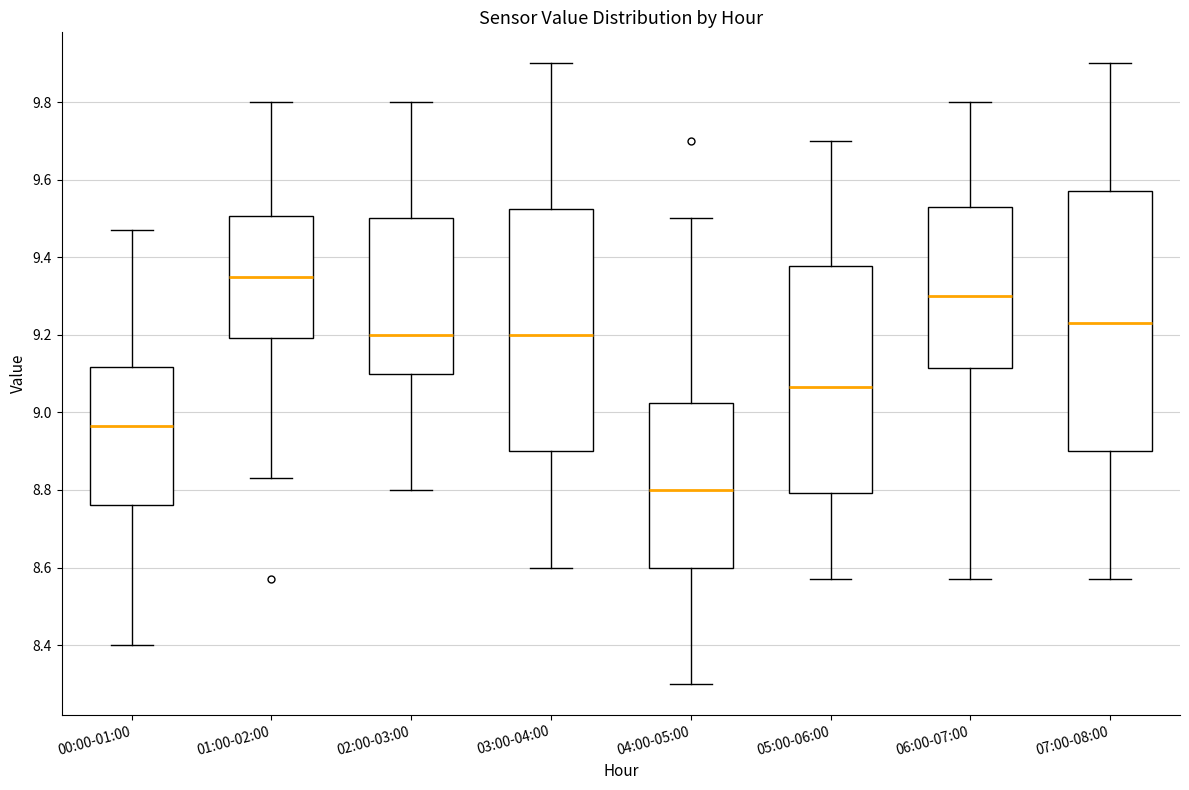

Reading left to right, transcribe this box plot: for each box, give where its median line is, the range the box spans, and where its two whiskers end, as read against the y-axis. The values are not printed on the chart, so give them approximately, as read against the axis.

00:00-01:00: median 8.96, box 8.76 to 9.12, whiskers 8.40 to 9.48
01:00-02:00: median 9.36, box 9.20 to 9.50, whiskers 8.84 to 9.80
02:00-03:00: median 9.20, box 9.10 to 9.50, whiskers 8.80 to 9.80
03:00-04:00: median 9.20, box 8.90 to 9.52, whiskers 8.60 to 9.90
04:00-05:00: median 8.80, box 8.60 to 9.02, whiskers 8.30 to 9.50
05:00-06:00: median 9.06, box 8.80 to 9.38, whiskers 8.58 to 9.70
06:00-07:00: median 9.30, box 9.12 to 9.54, whiskers 8.58 to 9.80
07:00-08:00: median 9.24, box 8.90 to 9.58, whiskers 8.58 to 9.90